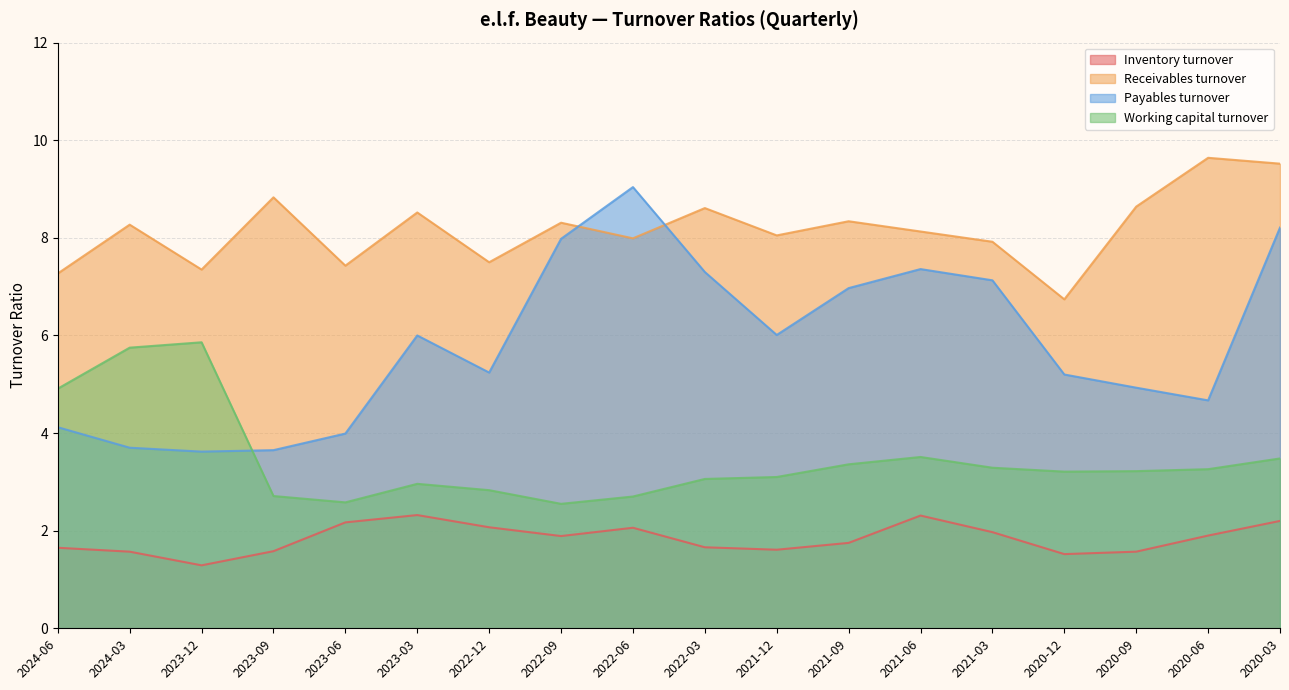

What is the sum of the Working capital turnover values at 2021-03 and 2024-06?

8.2